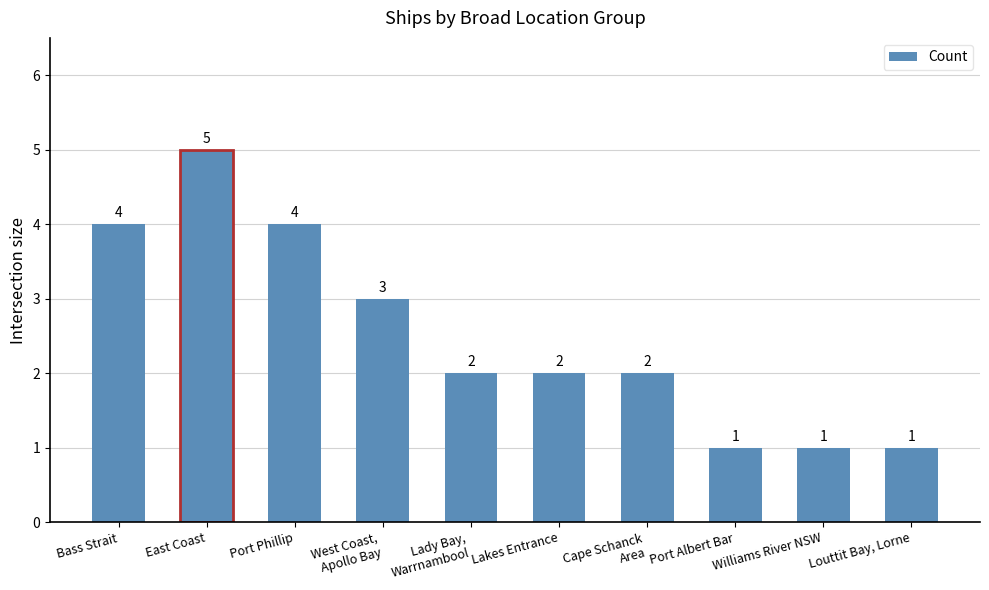

What is the maximum value shown in the chart?

5